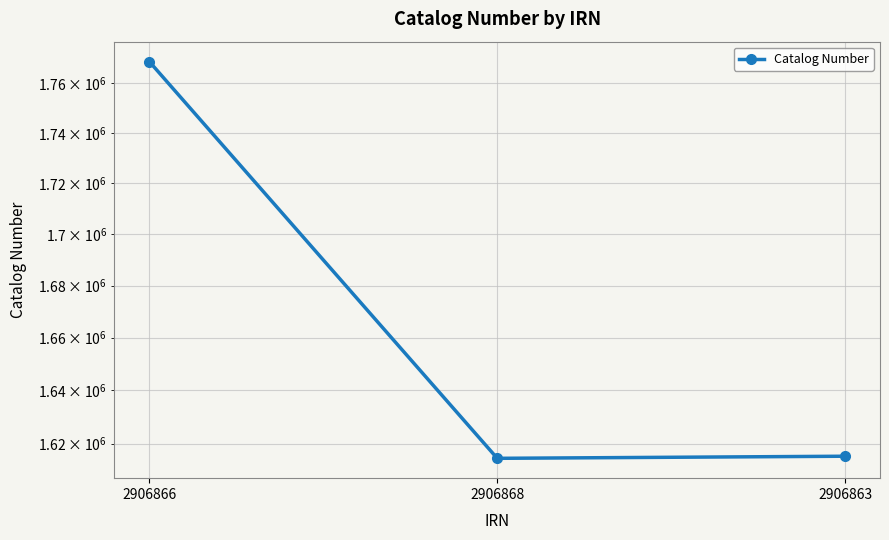

What is the difference between the second highest and minimum values?

781